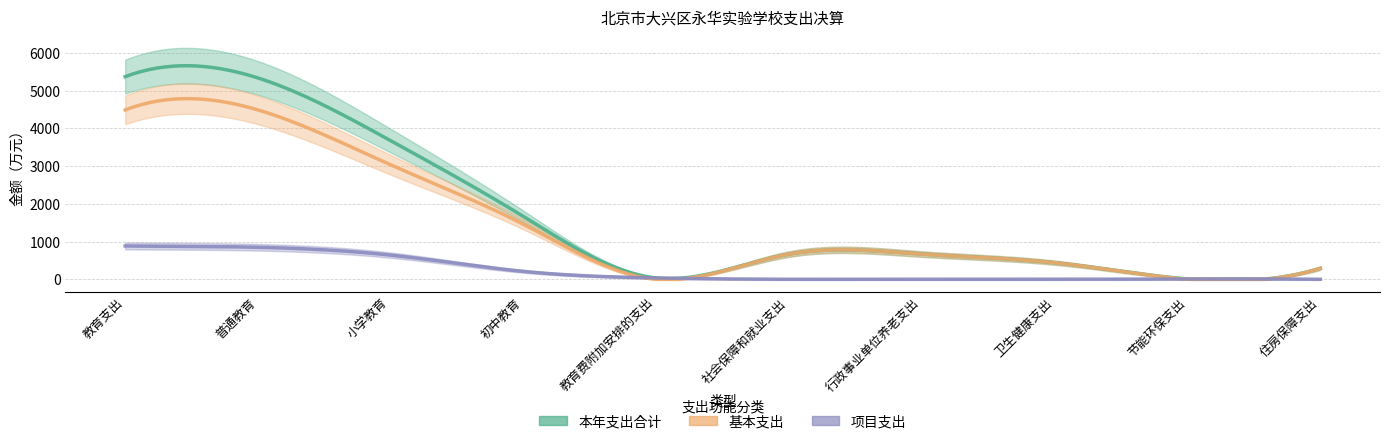

List the series in order of their peak value, highest first.

本年支出合计, 基本支出, 项目支出